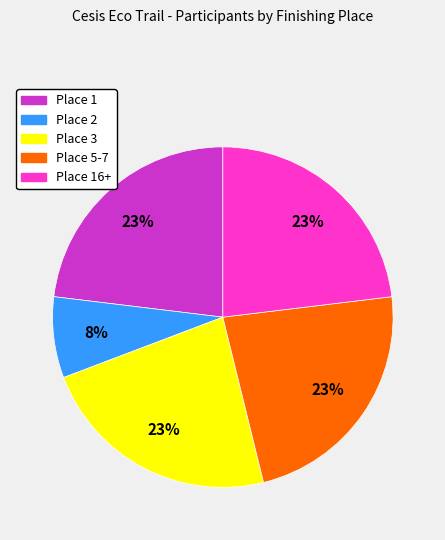

Combined, do Place 16+ and Place 5-7 account for over 50%?

No